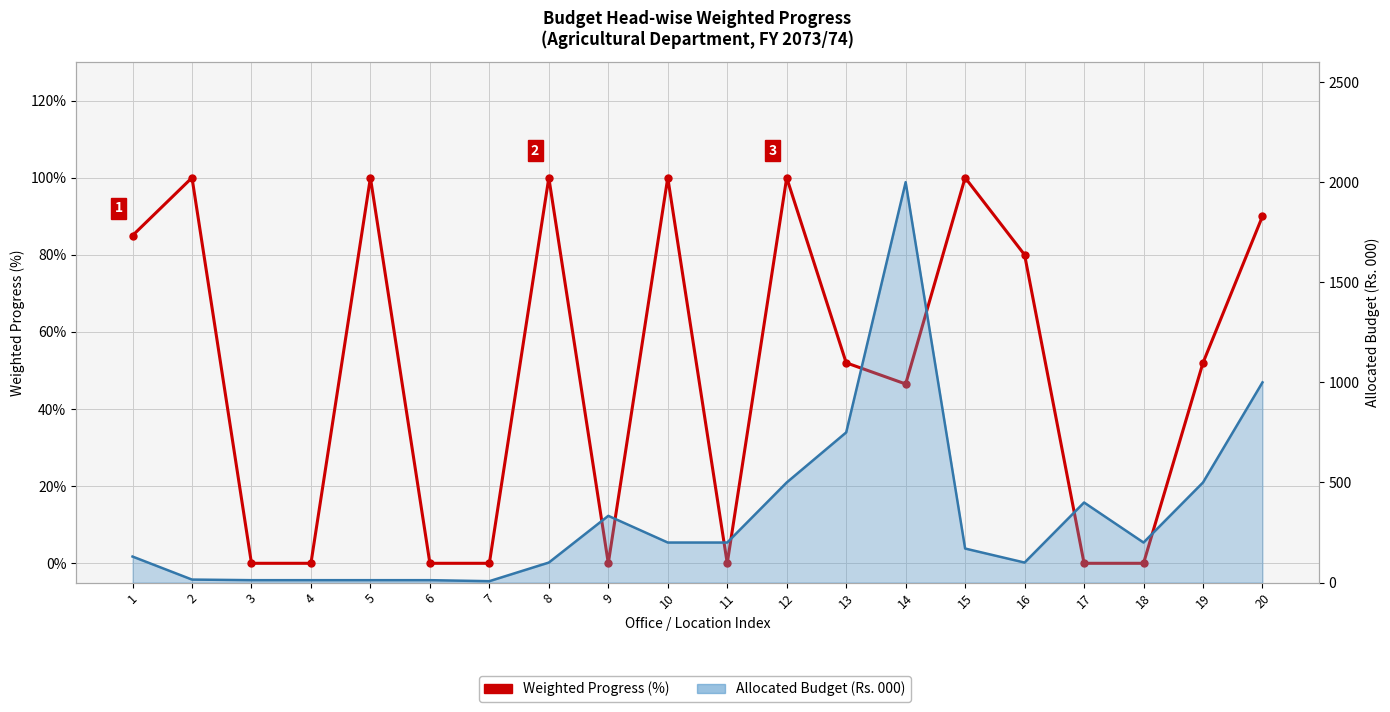

How many positive values does the Weighted Progress (%) series have?

12